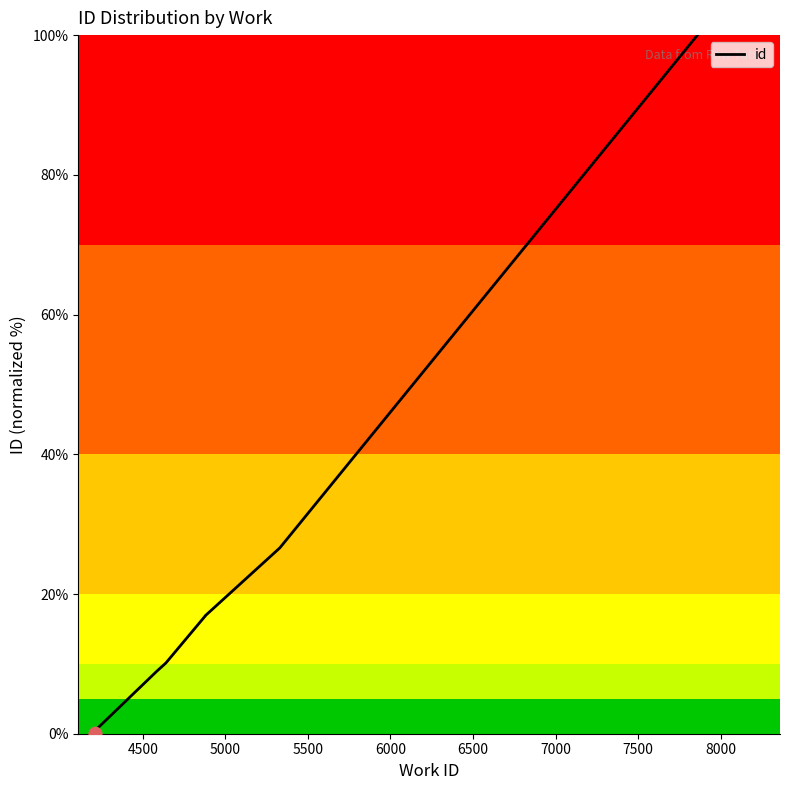

What is the ratio of the value at 6000 to the value at 8000?

0.1